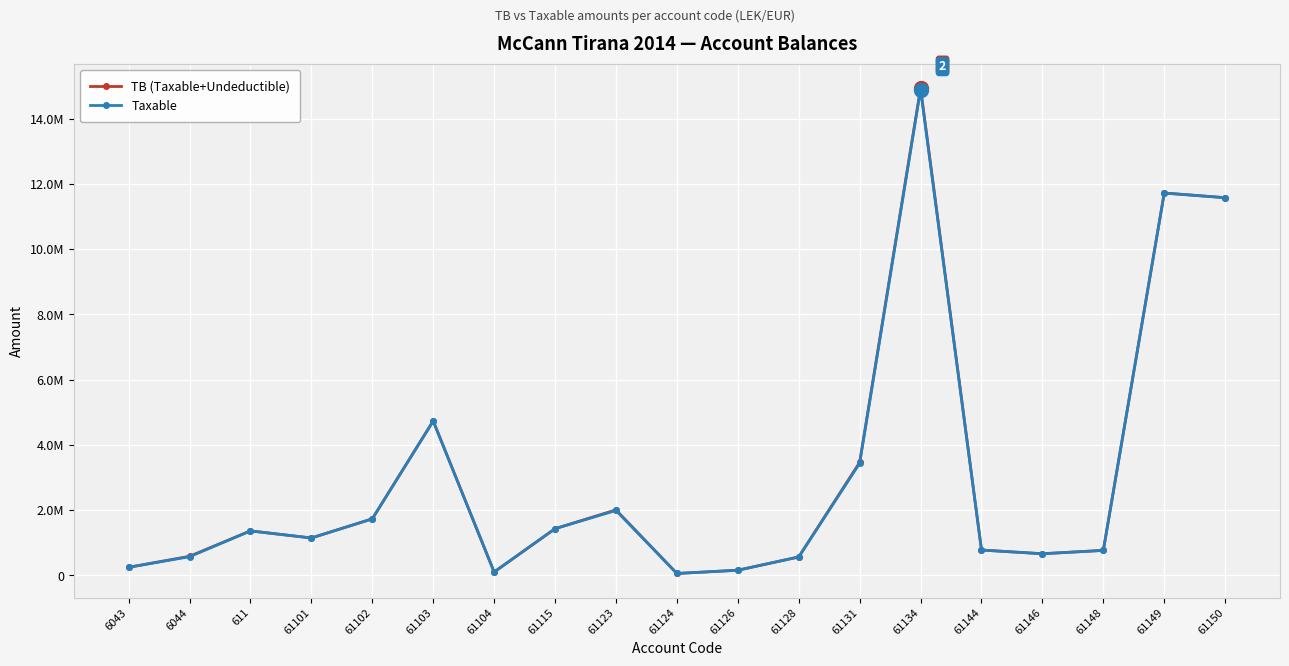

The value of Taxable at 6044 is 214265.3. True or false?

False